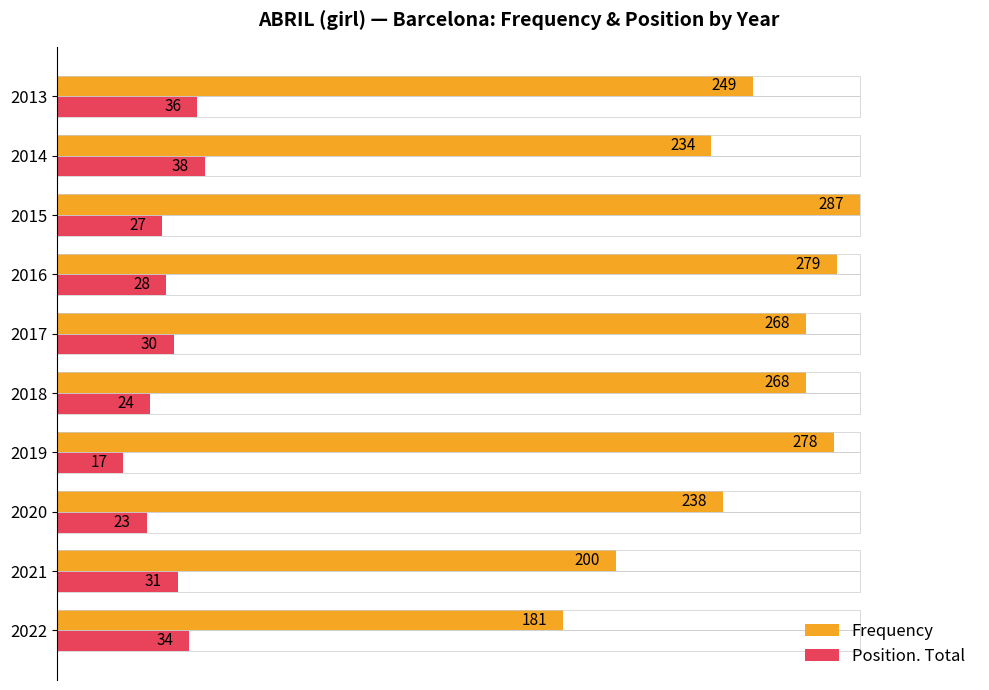

Rank the series by their maximum value, from lowest to highest.

Position. Total, Frequency